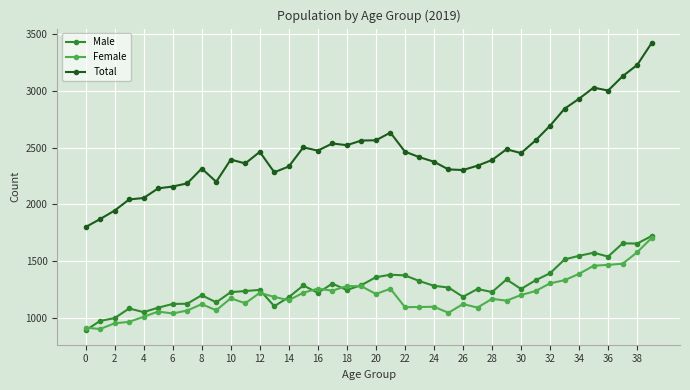

Which series has the largest range (max minus min)?

Total